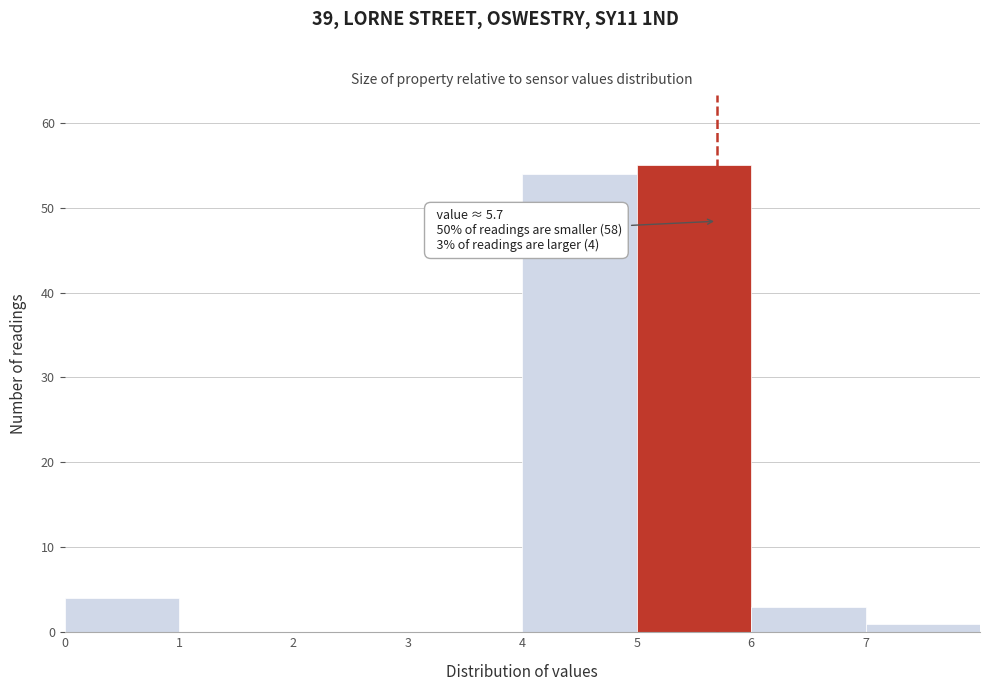

Which range on the x-axis has the tallest bar?

5 to 6